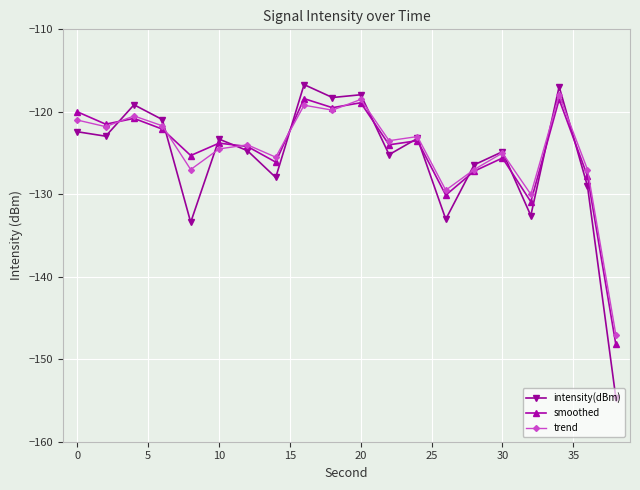

True or false: trend has more than 1 points higher than both neighbors.

True